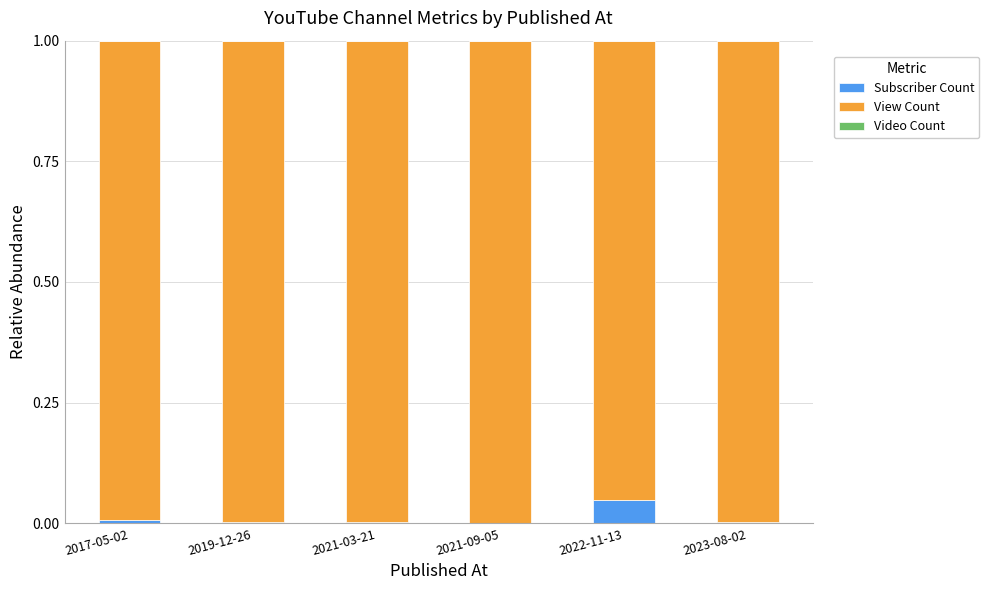

The value of Subscriber Count at 2021-03-21 is 0.0. True or false?

True